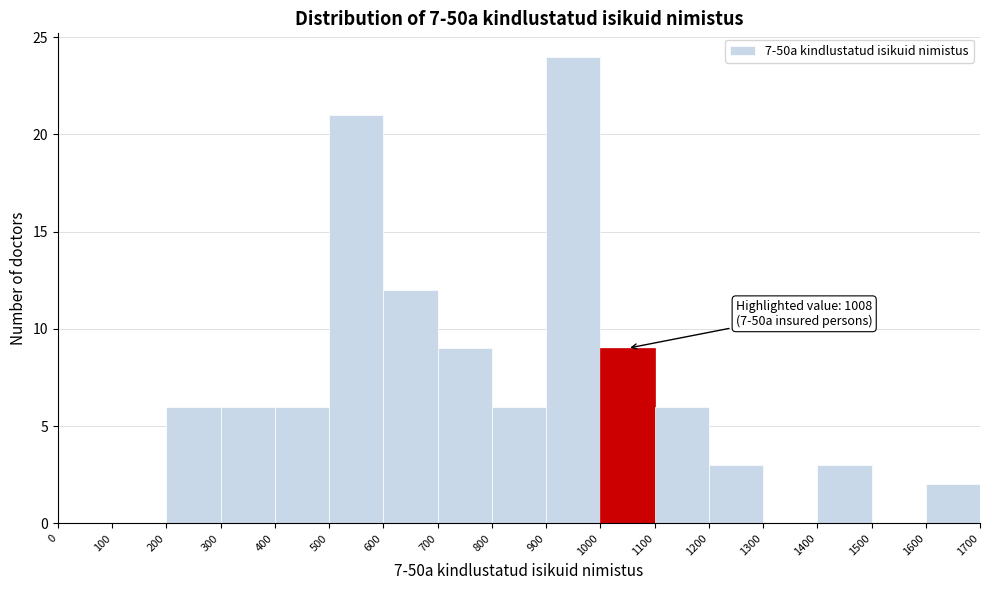

Over which range of the x-axis is the bar tallest?

900 to 1000